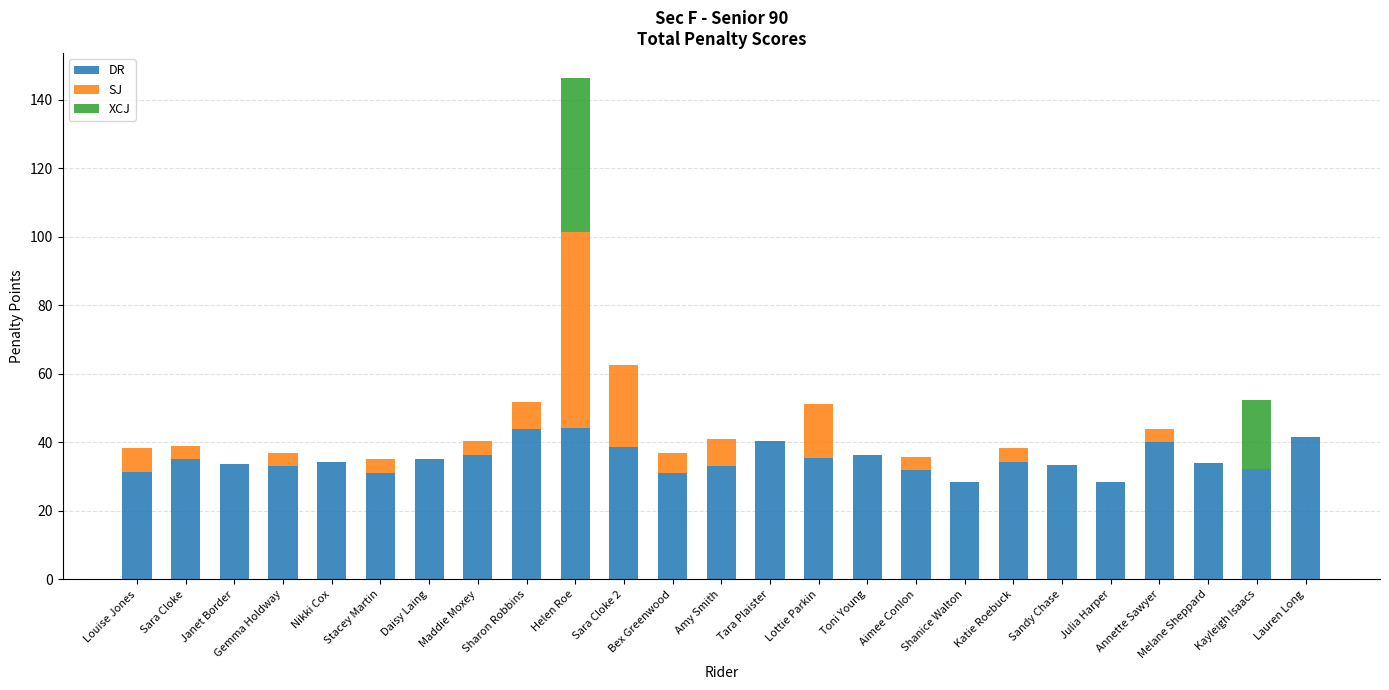

What is the sum of all DR values?

876.4